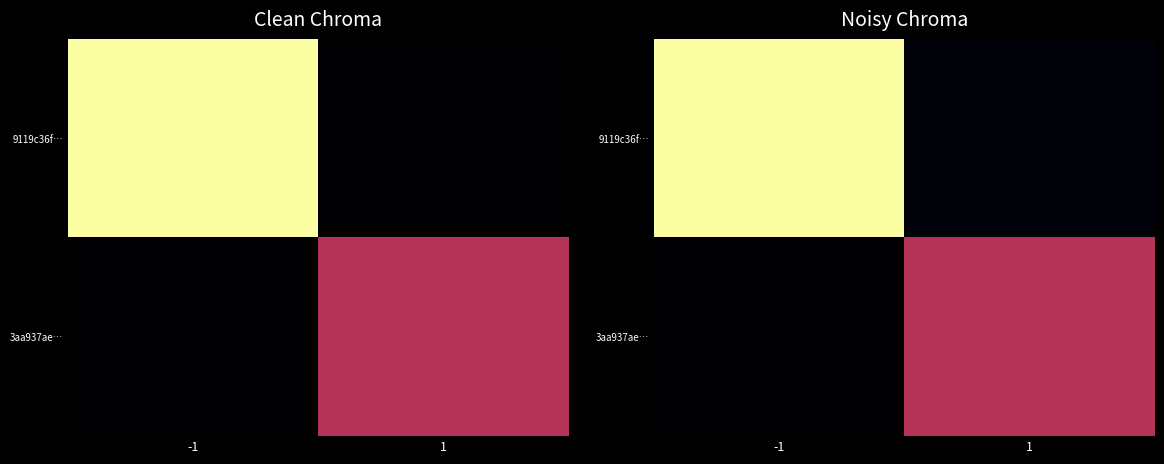

How many data points in 3aa937ae… are less than 14?

1